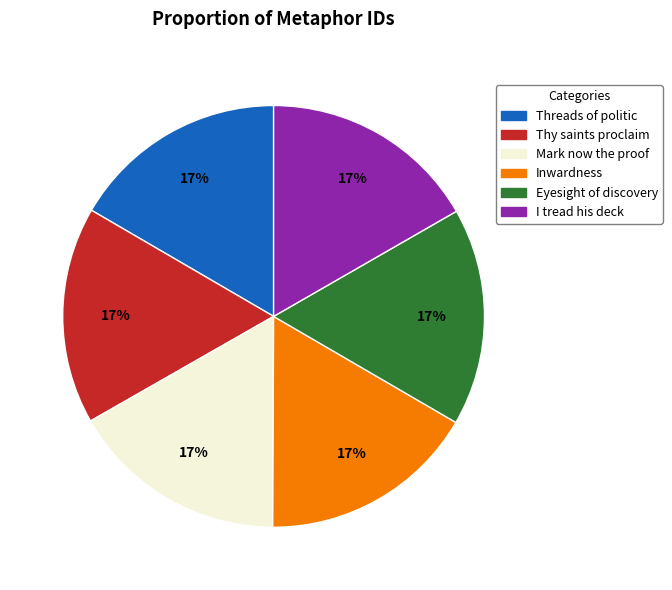

What is the ratio of the value at Mark now the proof to the value at Inwardness?

1.0